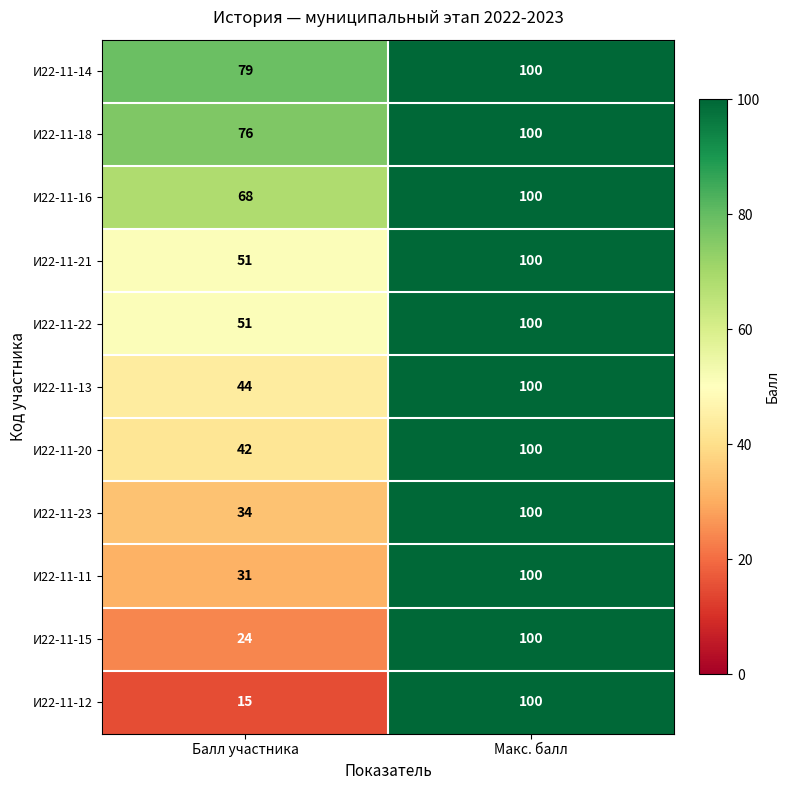

Where is И22-11-21 nearest to the value 75?

Балл участника